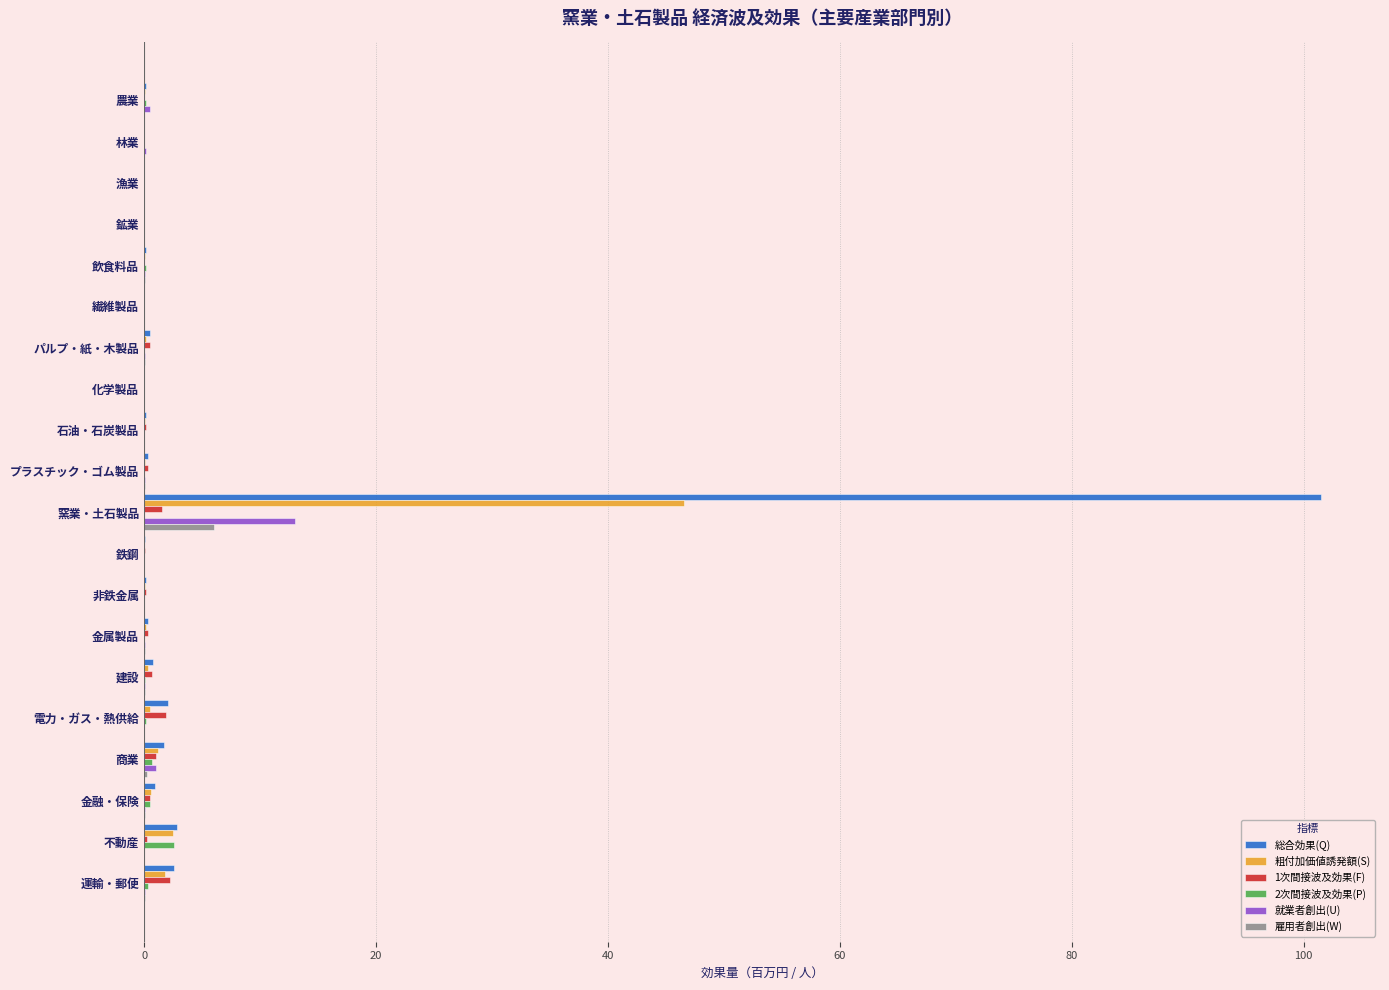

At which category is the sum across all series the highest?

窯業・土石製品